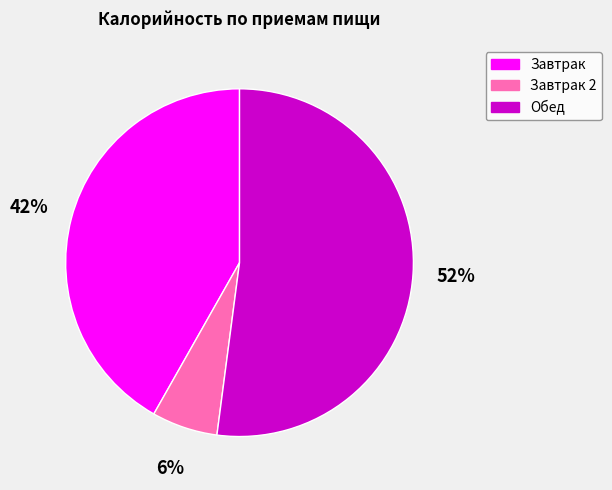

Between Обед and Завтрак, which is larger?

Обед